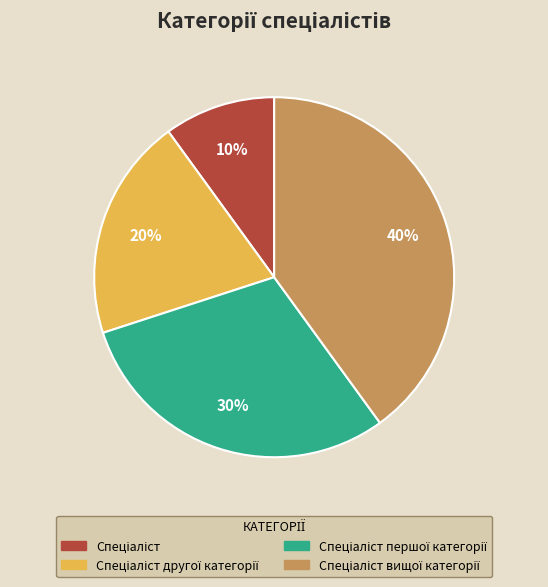

To the nearest percent, what is the difference between the largest and smallest slice percentages?

30%